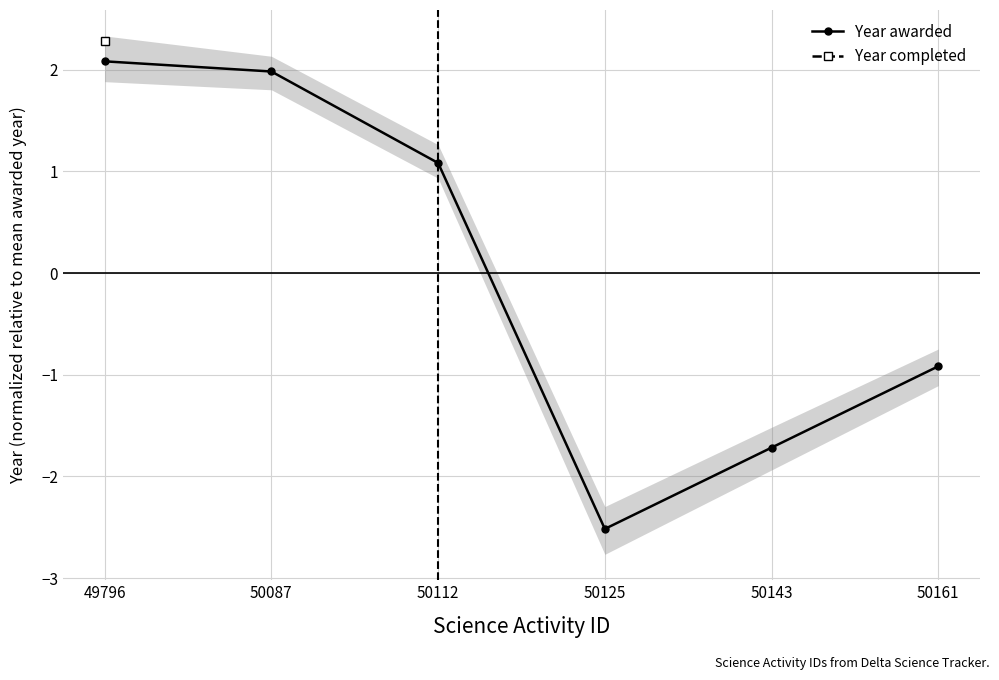

Where is the first local minimum?

50125